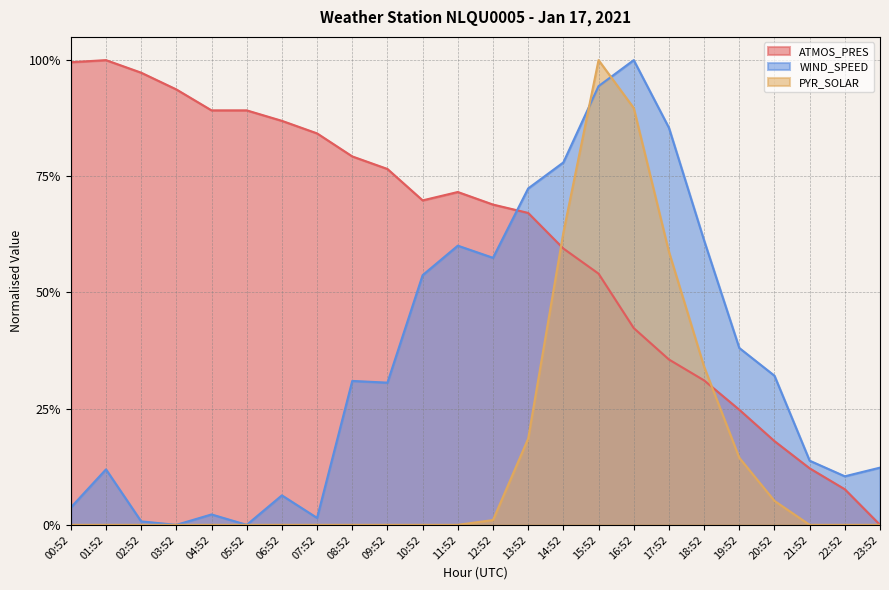

List the series in order of their overall mean, lowest first.

PYR_SOLAR, WIND_SPEED, ATMOS_PRES